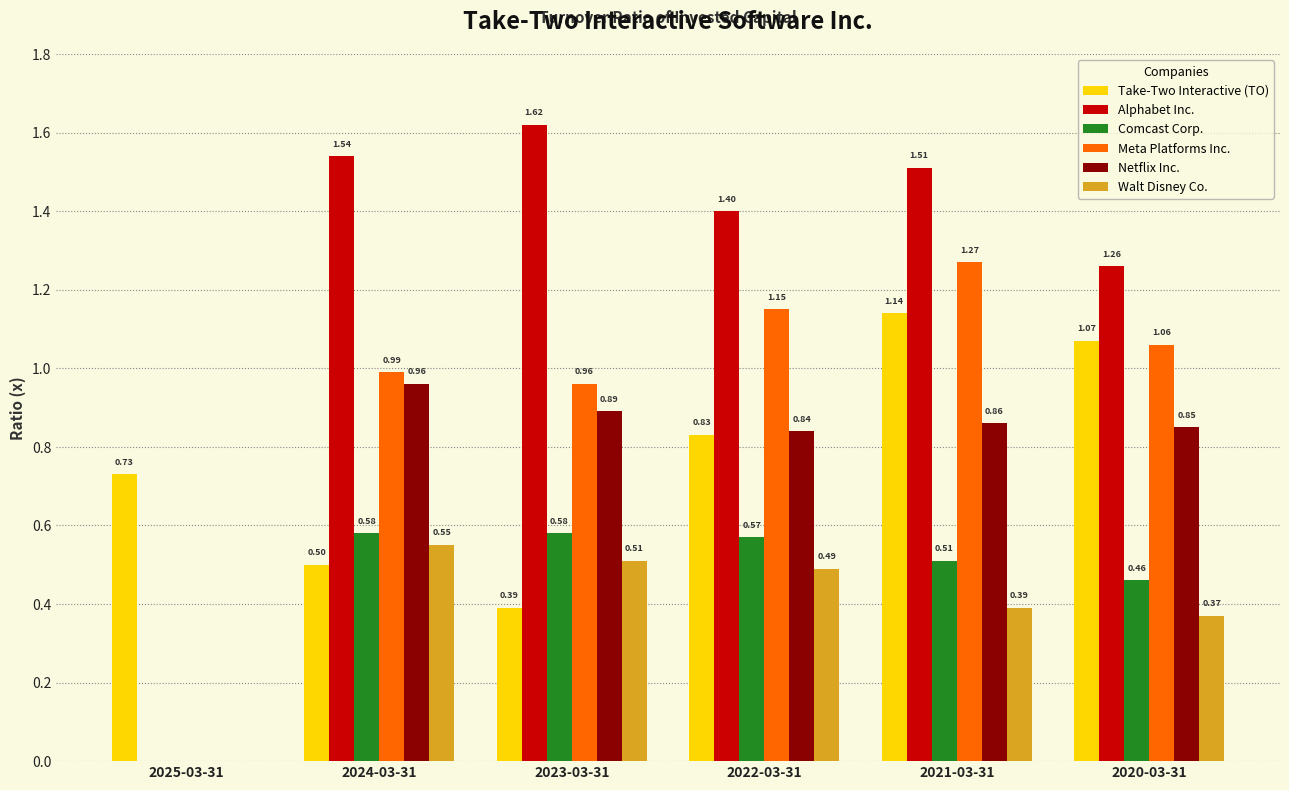

What is the sum of all Netflix Inc. values?

4.4